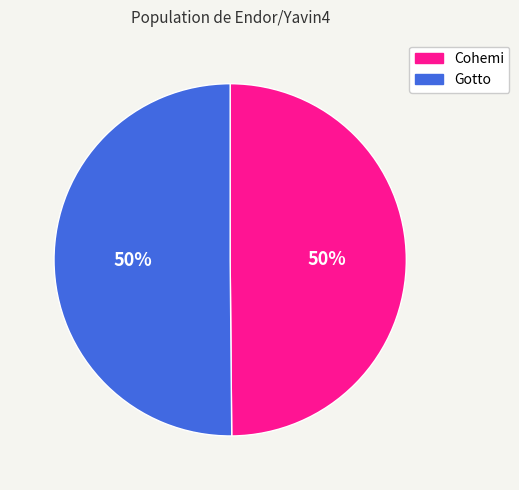

What is the ratio of the value at Cohemi to the value at Gotto?

1.0